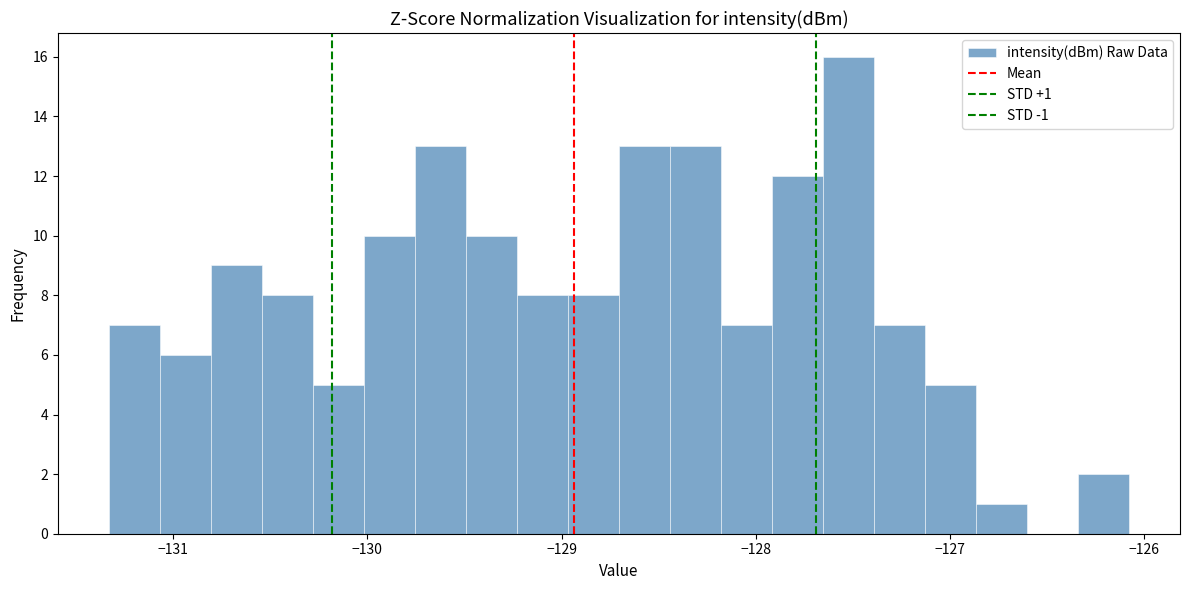

Around what value on the x-axis is the tallest bar? Give the approximate position of its centre, as read against the axis.

-127.5